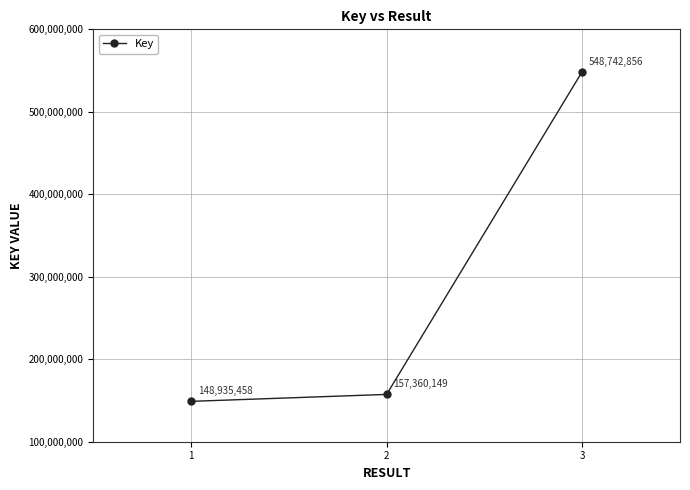

Read the value at 3, to the nearest 50.

548742850